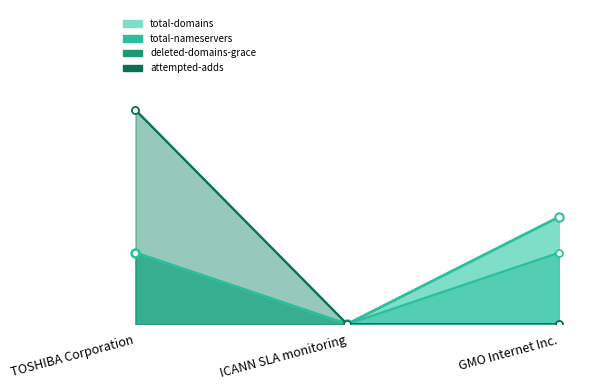

Reading left to right, extract all data points from this chart.

total-domains line: 2	0	3
total-nameservers line: 2	0	2
deleted-domains-grace line: 6	0	0
attempted-adds line: 6	0	0